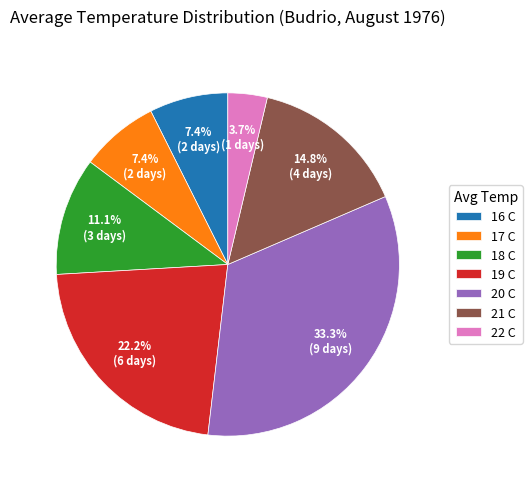

Which has a higher value, 17 C or 21 C?

21 C